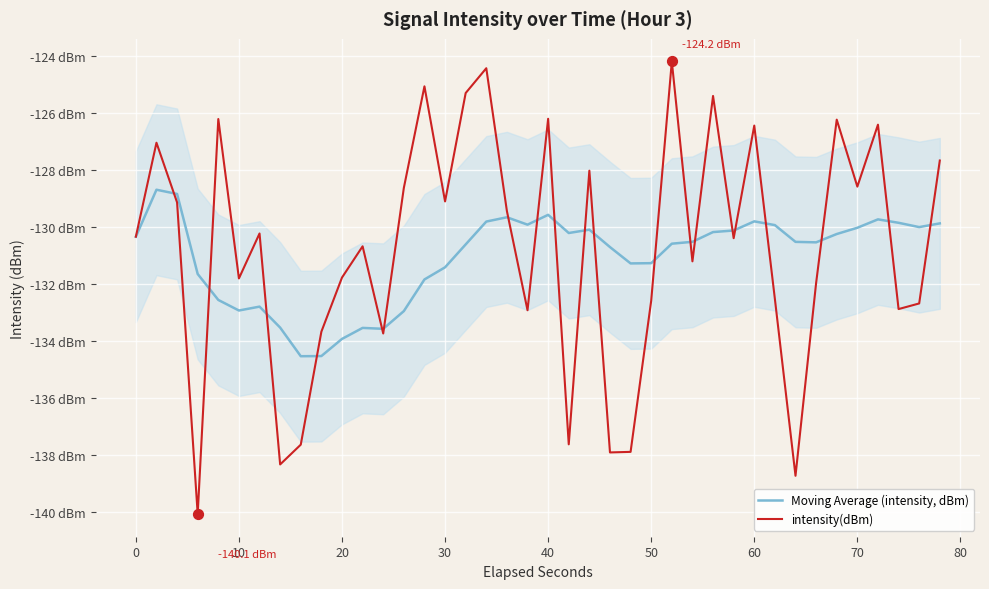

Which series has the largest total across all categories?

intensity(dBm)